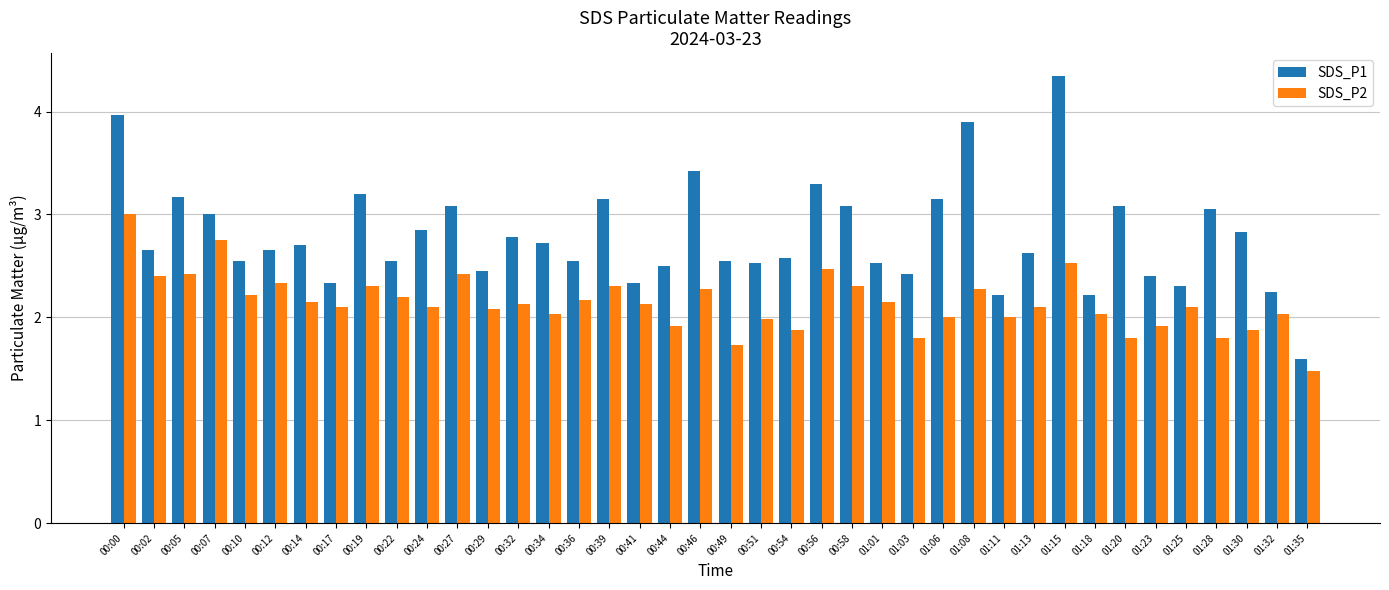

What is the label of the 7th bar from the left?

00:14